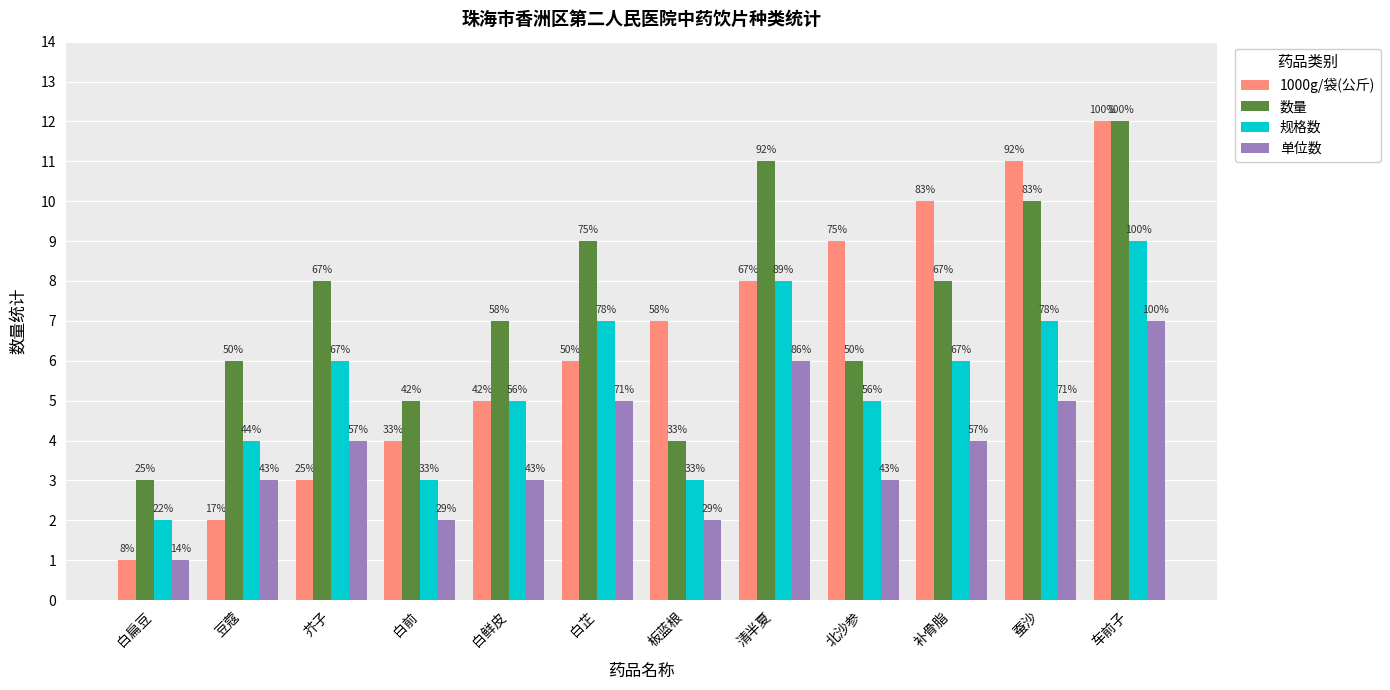

What is the difference between the second highest and minimum values in the 单位数 series?

5